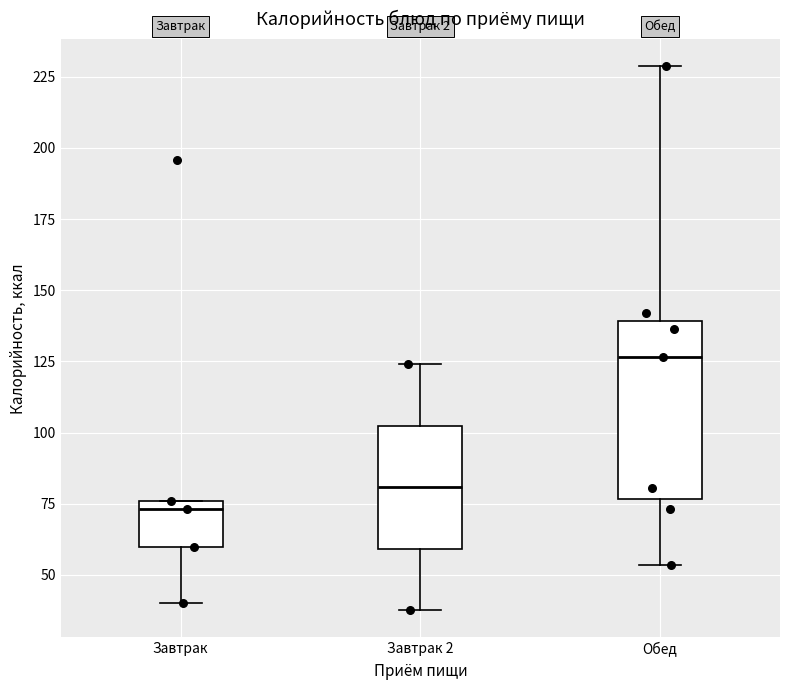

Reading left to right, transcribe this box plot: for each box, give where its median line is, the range the box spans, and where its two whiskers end, as read against the y-axis. The values are not printed on the chart, so give them approximately, as read against the axis.

Завтрак: median 75 (just below the box's upper edge), box 60 to 75, whiskers 40 to 75
Завтрак 2: median 80, box 60 to 100, whiskers 40 to 125
Обед: median 125, box 75 to 140, whiskers 55 to 230